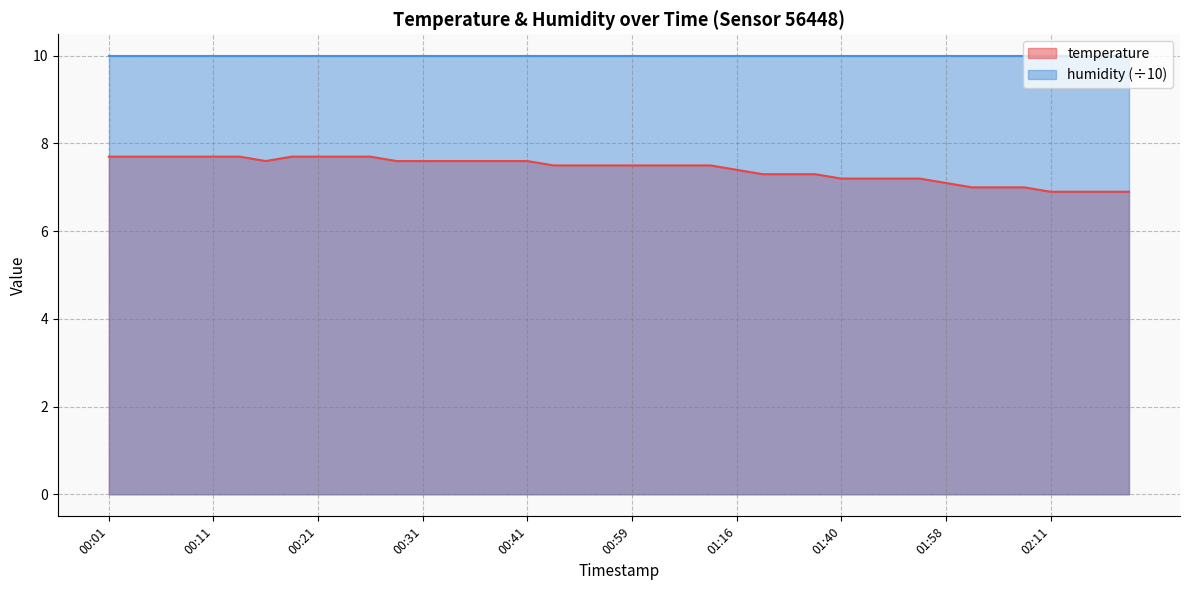

Where is the data nearest to the value 7?

02:00